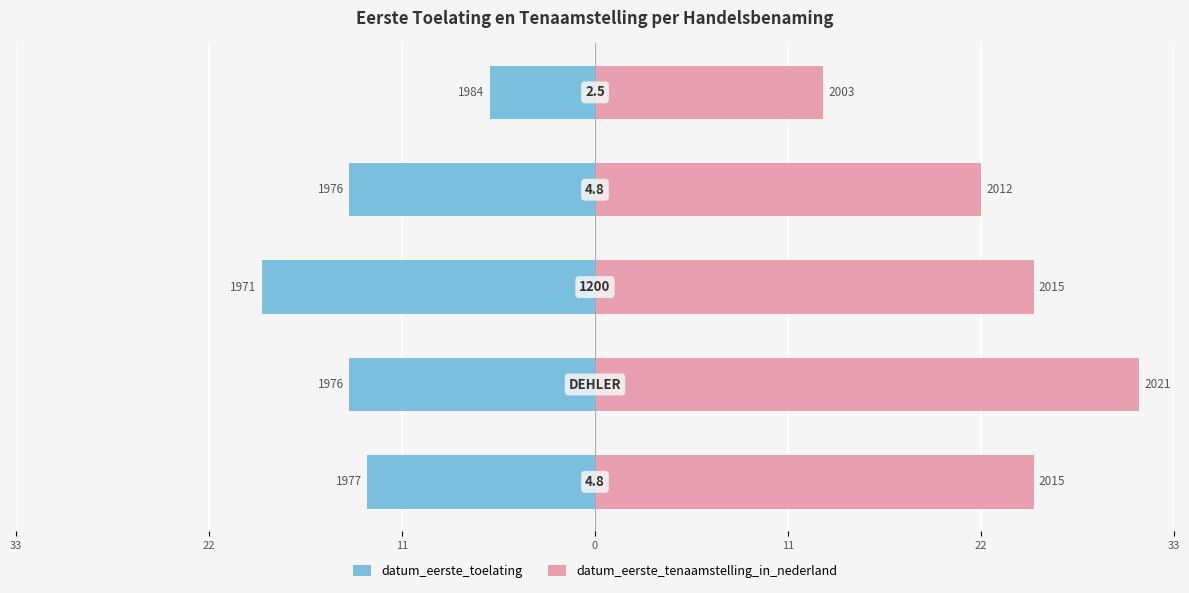

The value of datum_eerste_toelating at 11 is -13. True or false?

False